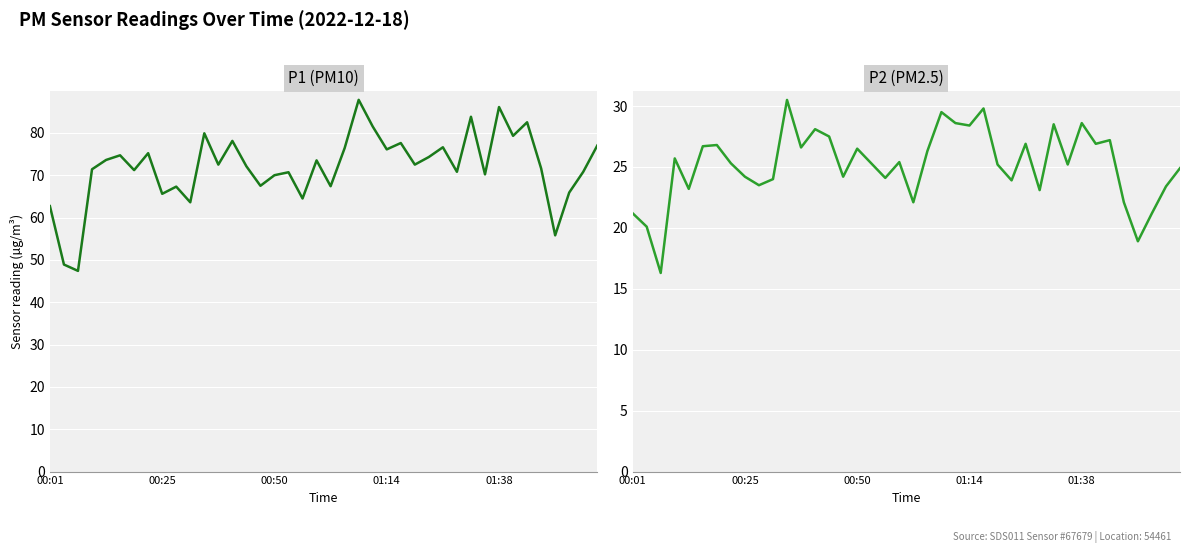

What is the highest value of the P2 (PM2.5) series?

30.5